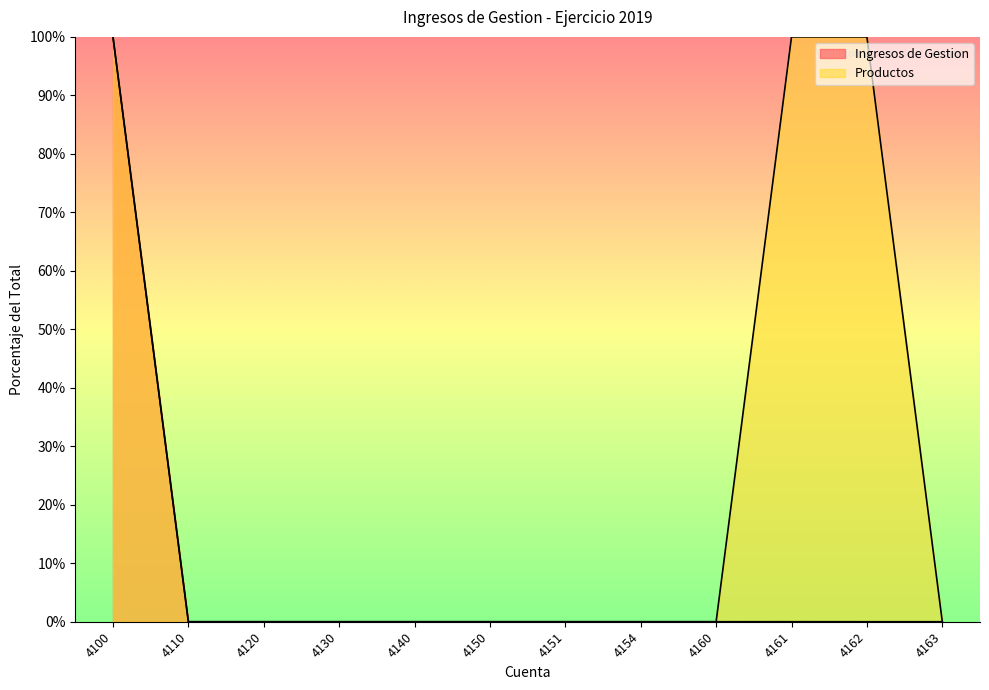

Which series has the largest range (max minus min)?

Ingresos de Gestion